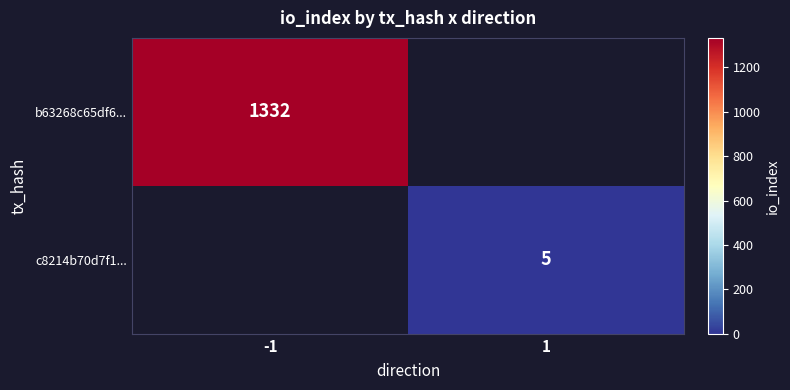

The value of c8214b70d7f1... at 1 is 7. True or false?

False